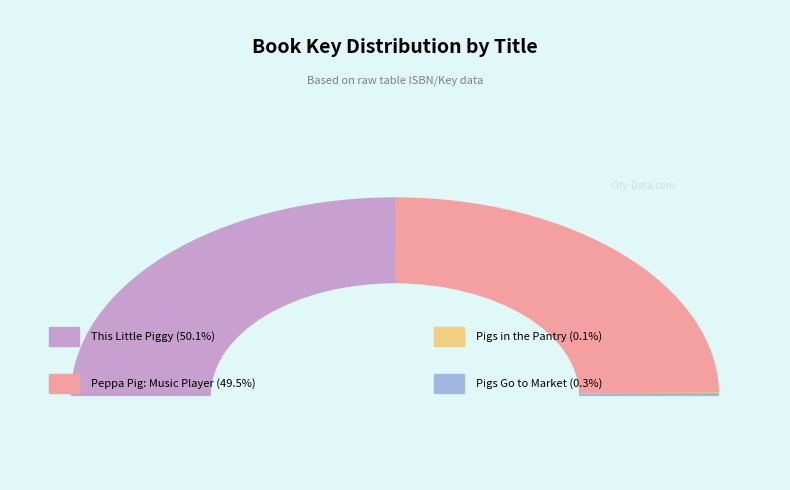

Combined, what portion of the pie is This Little Piggy and Pigs in the Pantry?

50.2%